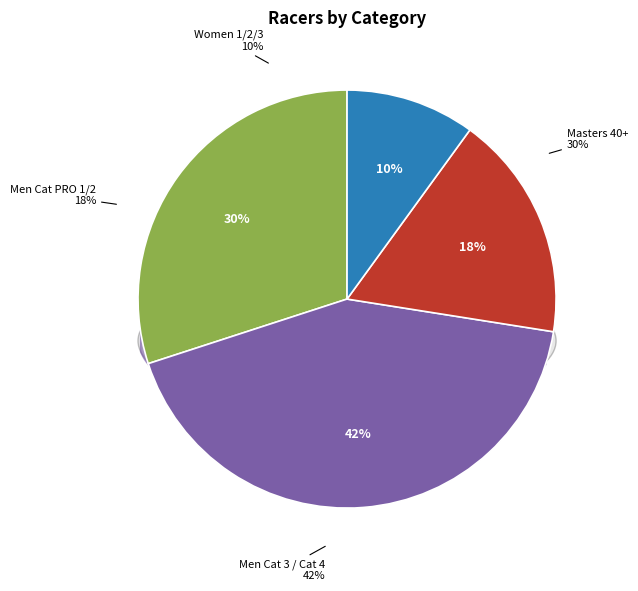

Do Men Cat PRO 1/2 and Masters 40+ together represent more than half of the pie?

No